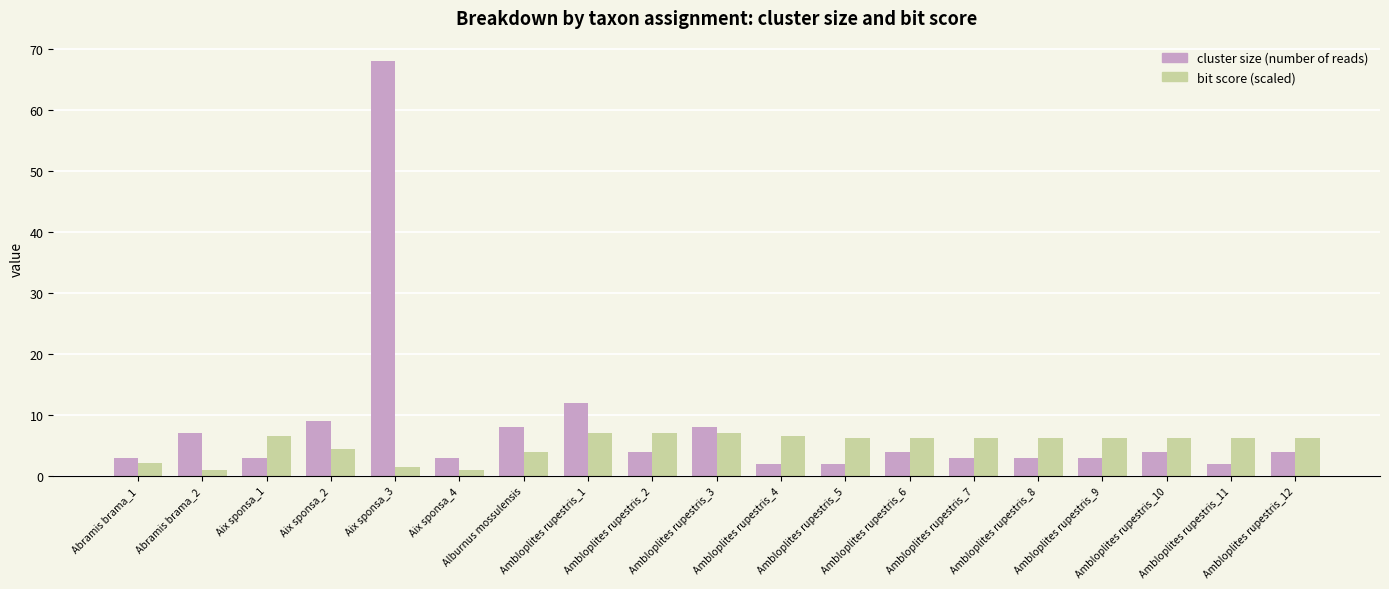

What is the smallest value displayed?

1.0